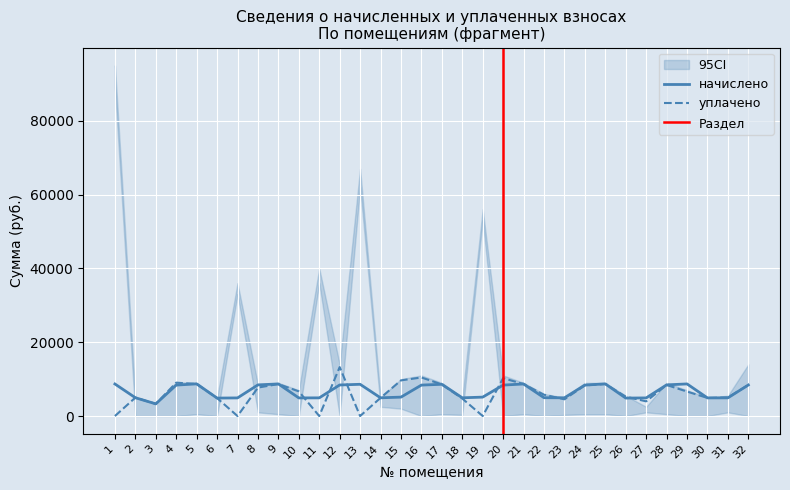

The value of уплачено at 1 is -8411.3. True or false?

False